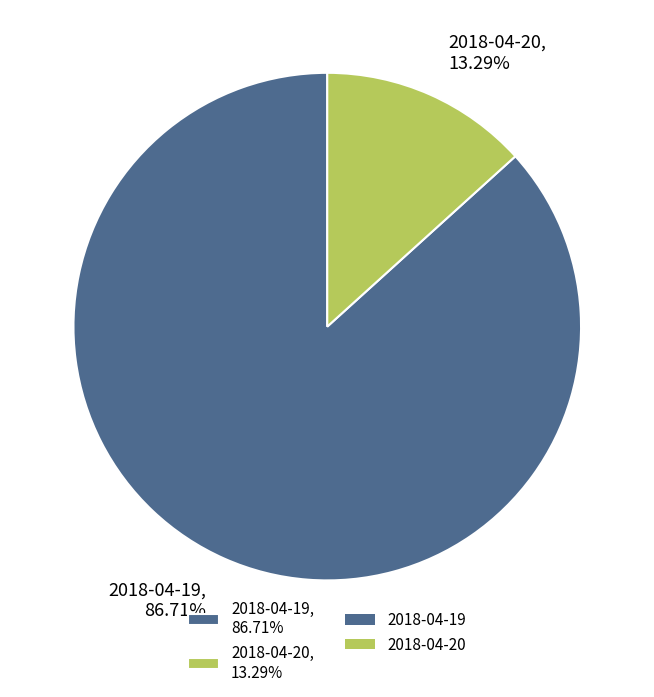

What is the largest slice in the pie chart?

2018-04-19